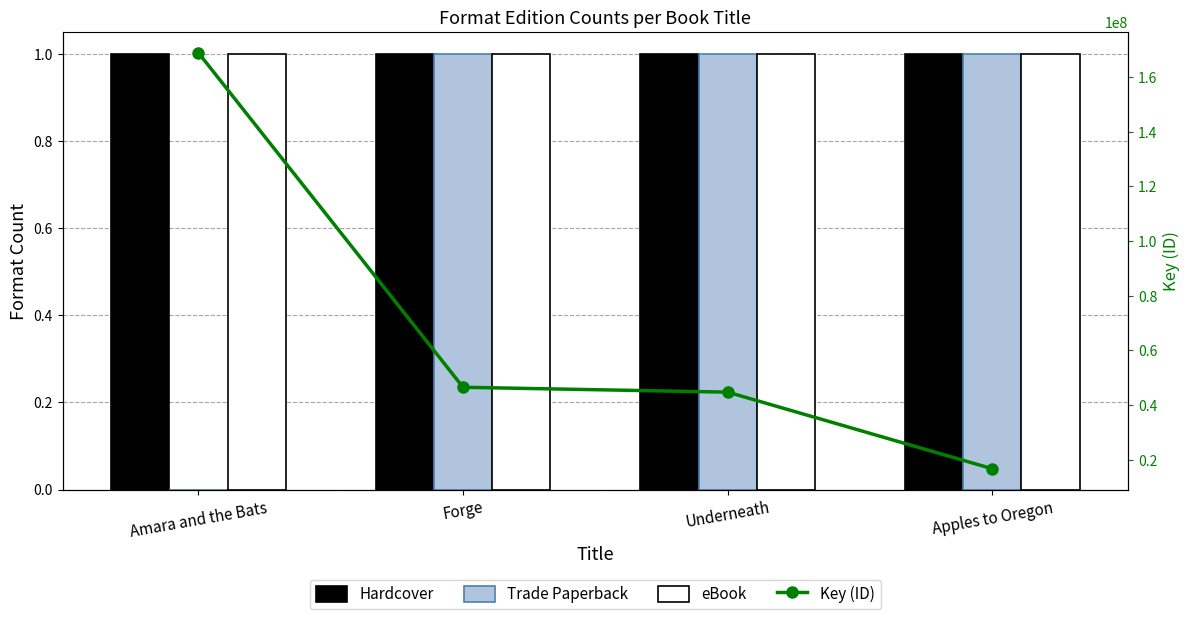

True or false: Trade Paperback has a value of 2 at Forge.

False